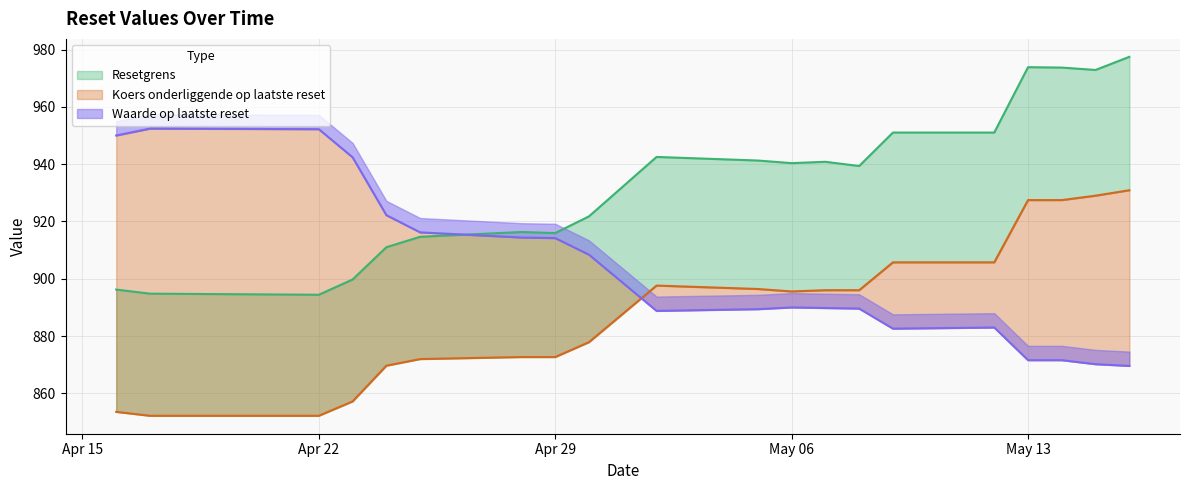

Rank the series by their maximum value, from lowest to highest.

Koers onderliggende op laatste reset, Waarde op laatste reset, Resetgrens